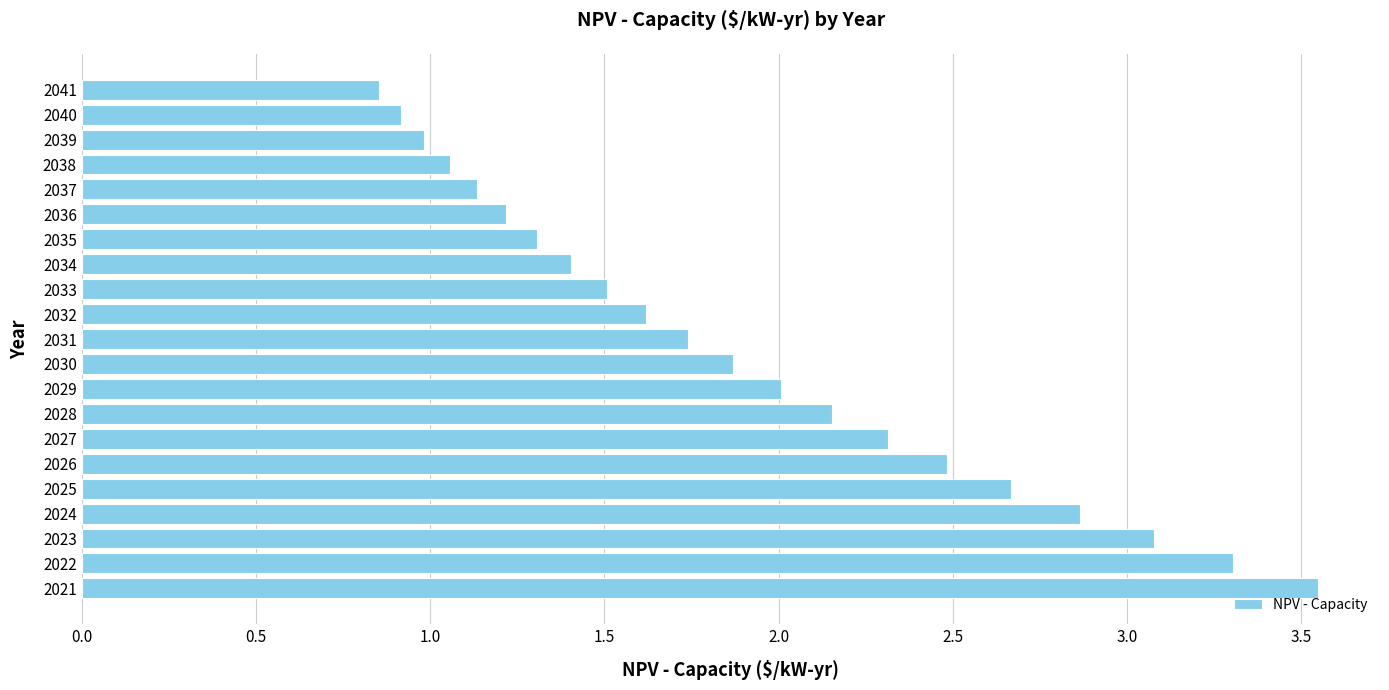

Are the bars grouped side by side (vs. stacked)?

No